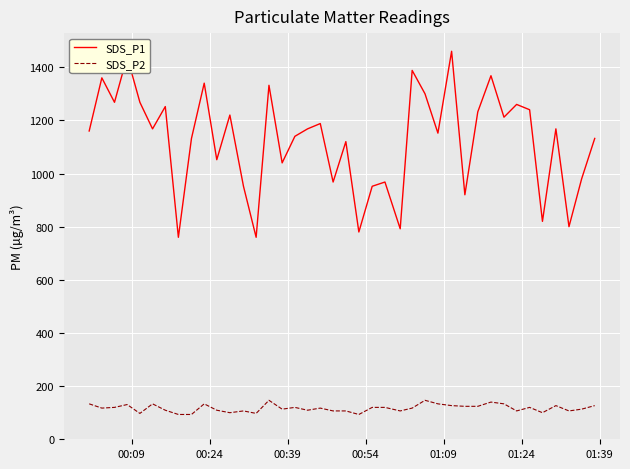

True or false: SDS_P2 and SDS_P1 intersect in this chart.

False